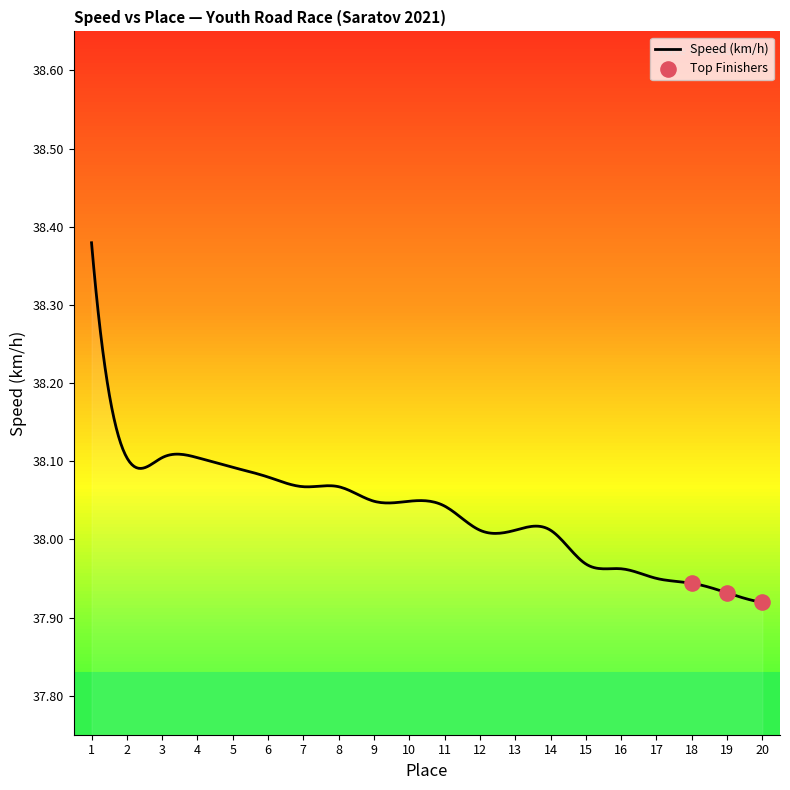

Which has a higher value, 4 or 18?

4